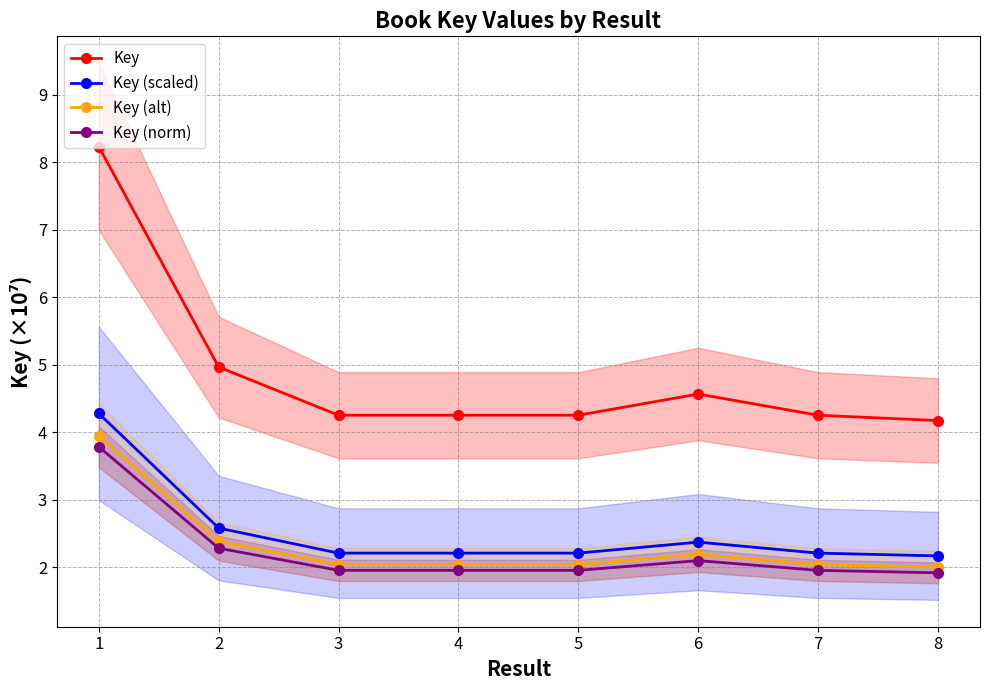

Where is the first local minimum for Key?

3